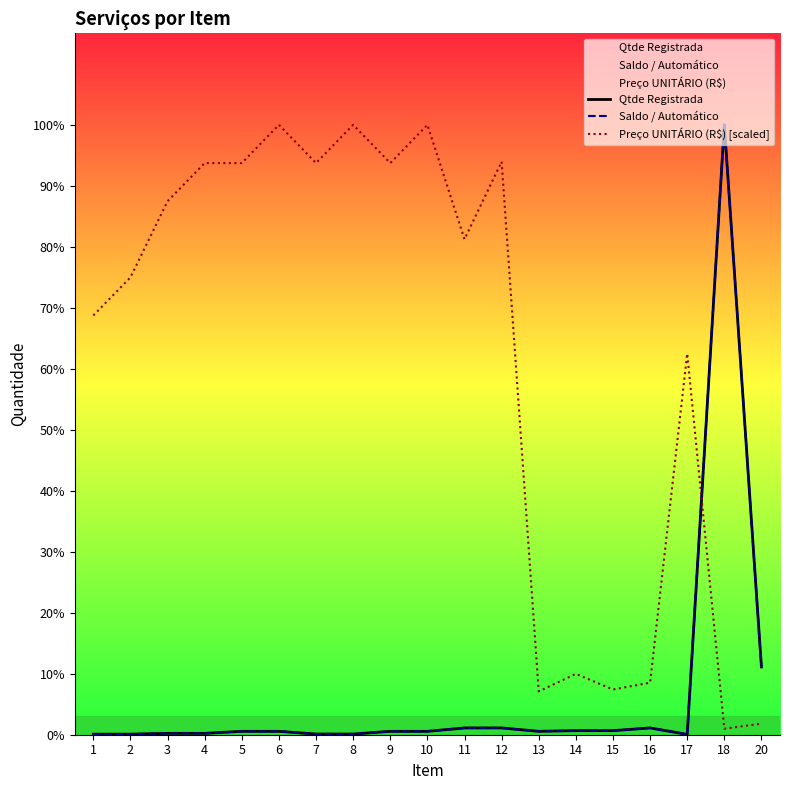

At which category does the chart reach its minimum across all series?

17